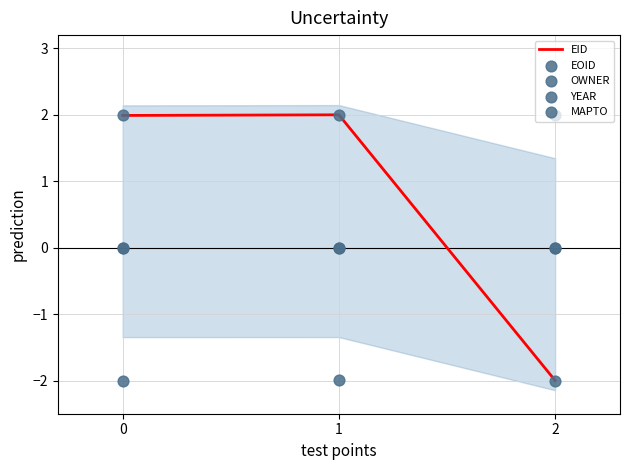

What are all the series names shown in the legend?

EID, EOID, OWNER, YEAR, MAPTO